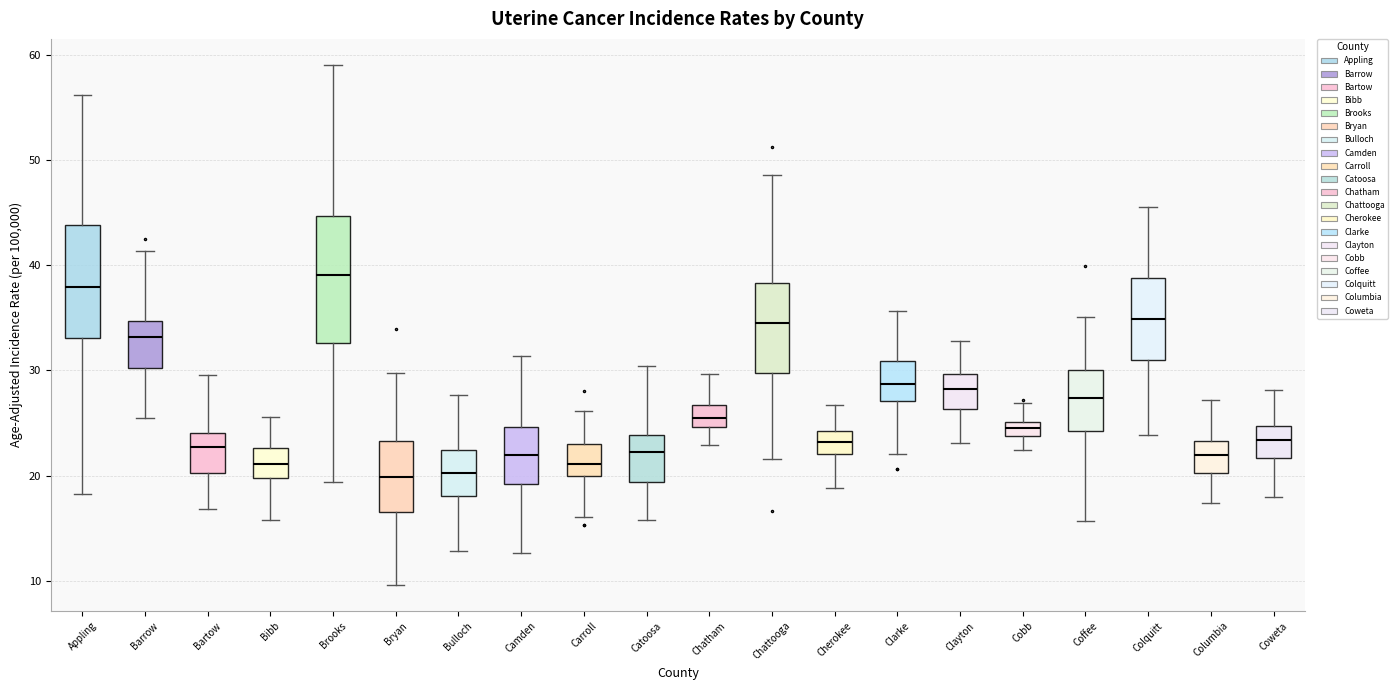

Where is the lower edge of the box for Cobb on the y-axis? The values are not printed on the chart, so give them approximately, as read against the axis.

24